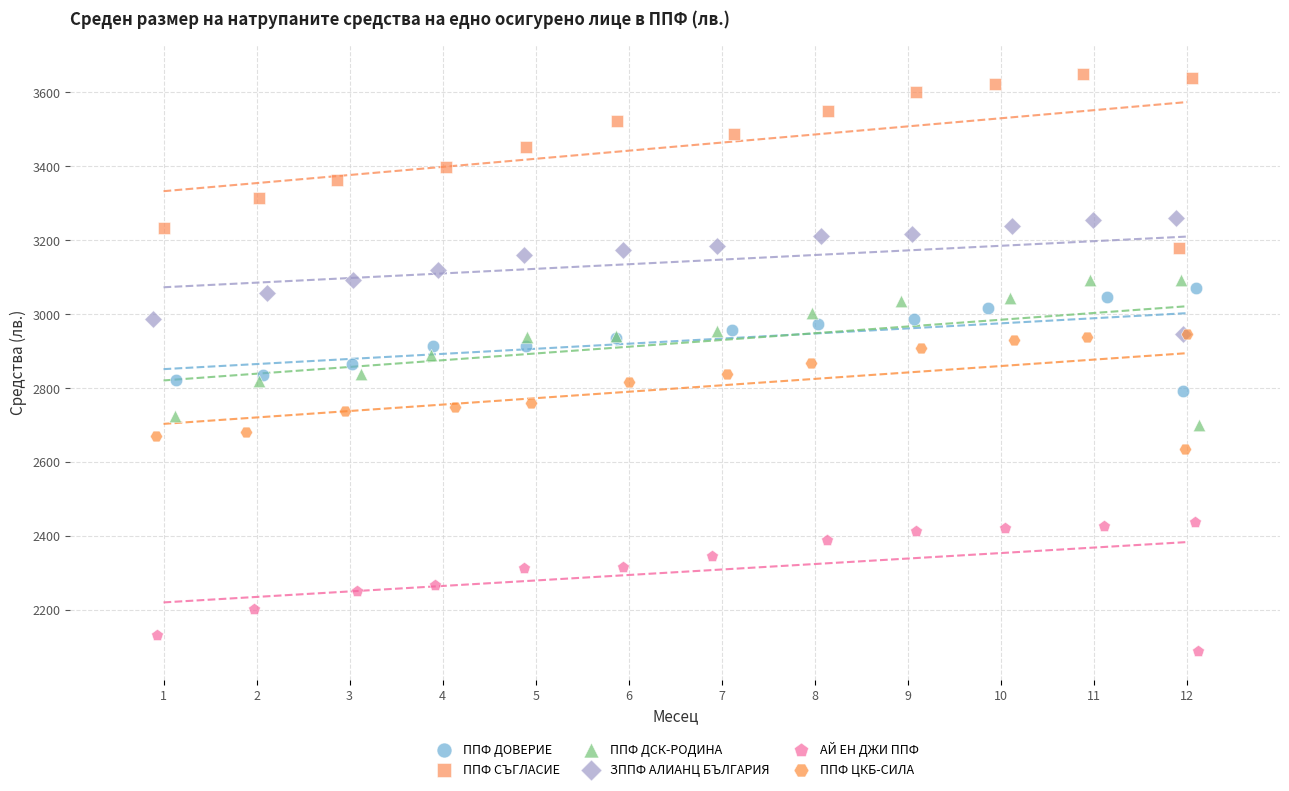

Which series contains the highest Y value?

ППФ СЪГЛАСИЕ